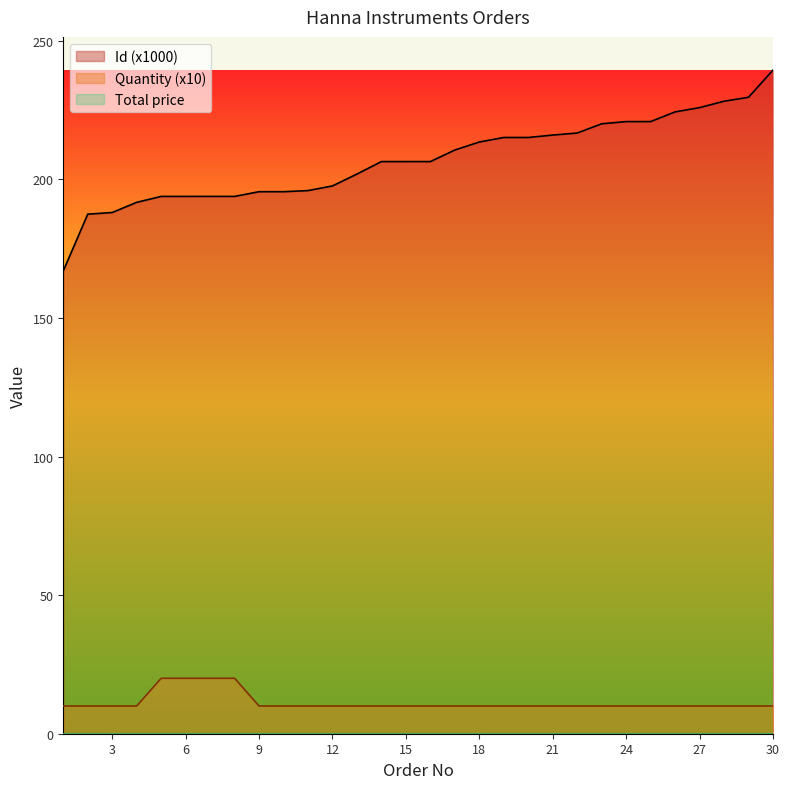

Is the value of Id at 1 greater than the value of Quantity at 25?

Yes